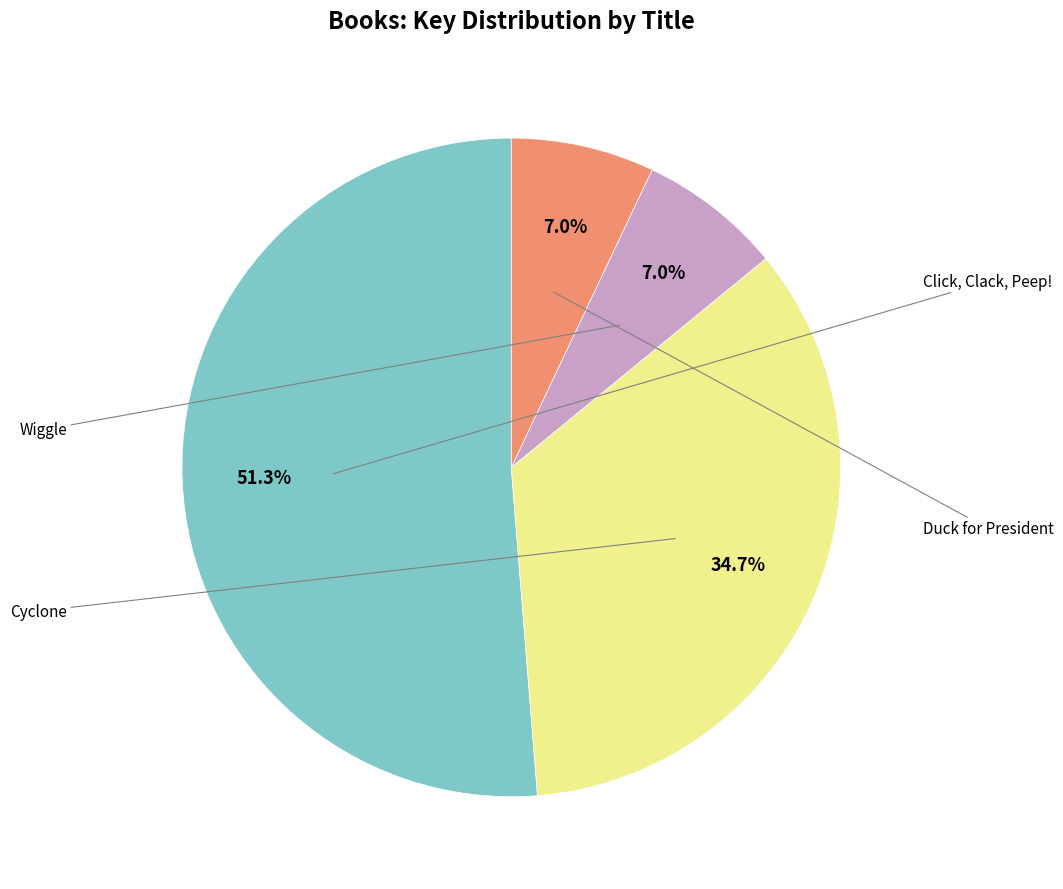

What is the majority slice?

Click, Clack, Peep!